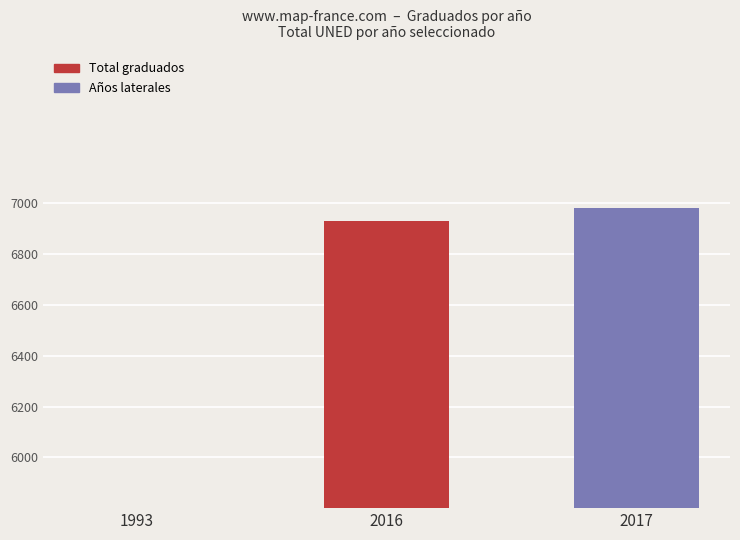

List the labels in order of value, largest first.

2017, 2016, 1993